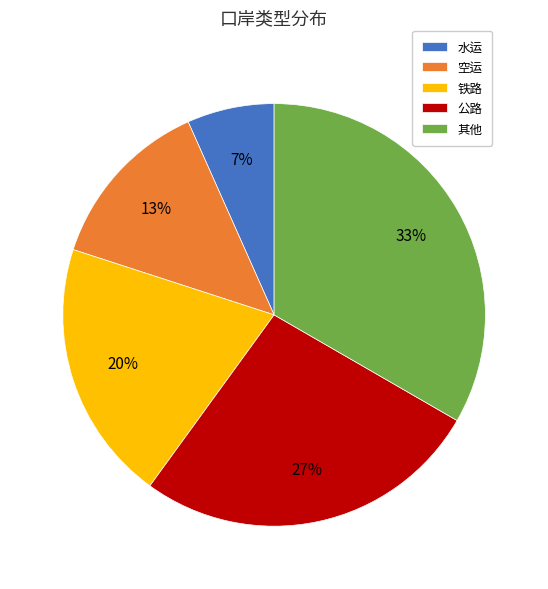

How many segments does this pie chart have?

5